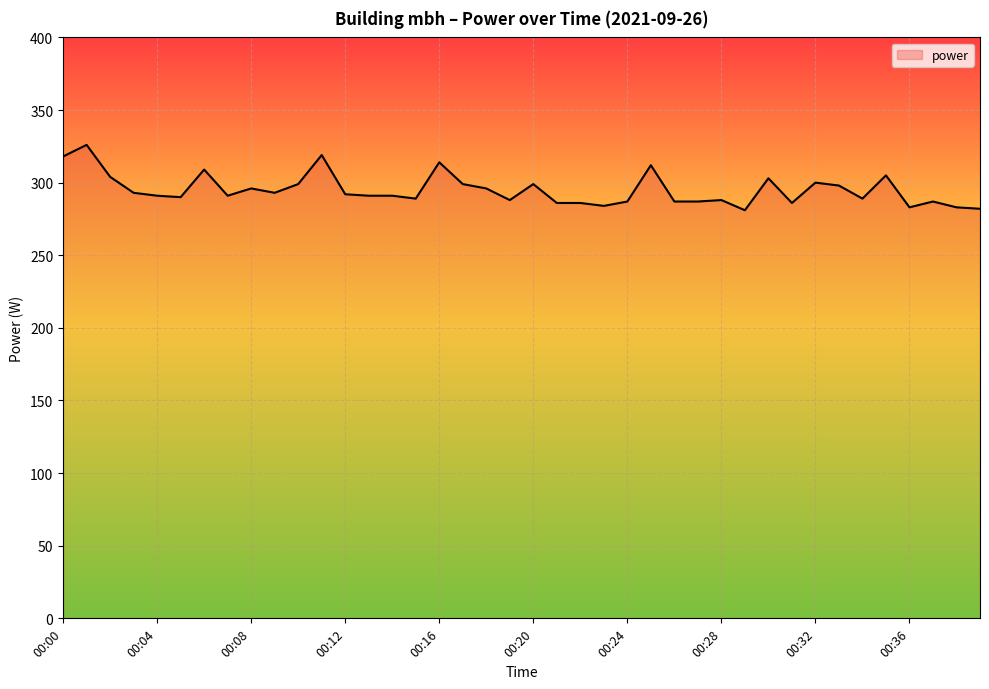

What is the difference between the maximum and minimum values?

45